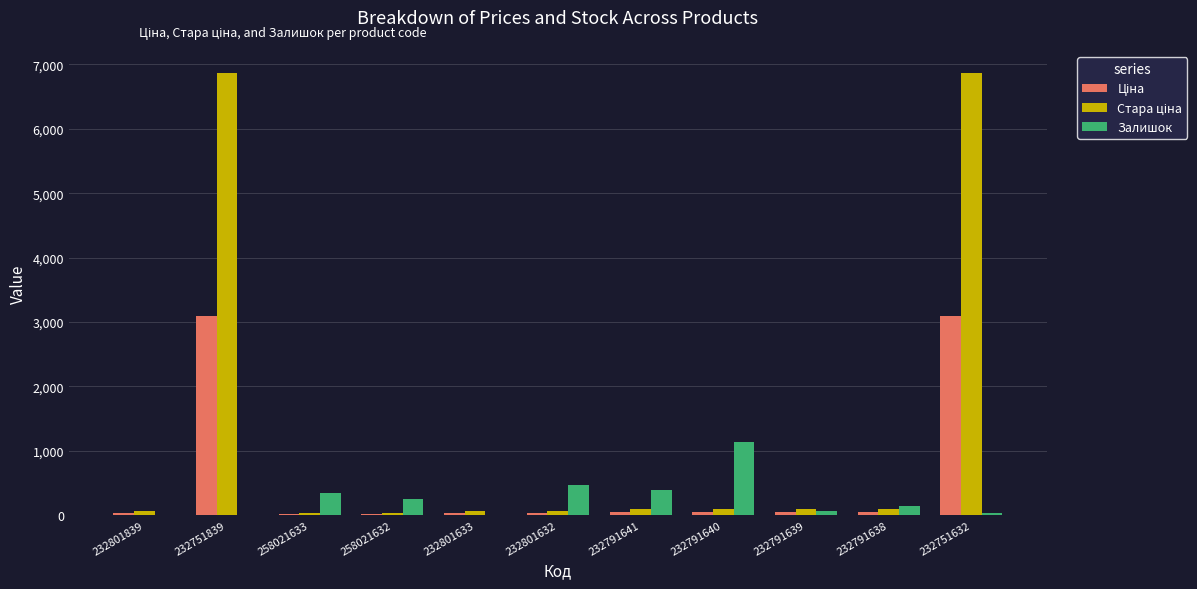

True or false: Залишок has a value of 0.0 at 232801839.

True